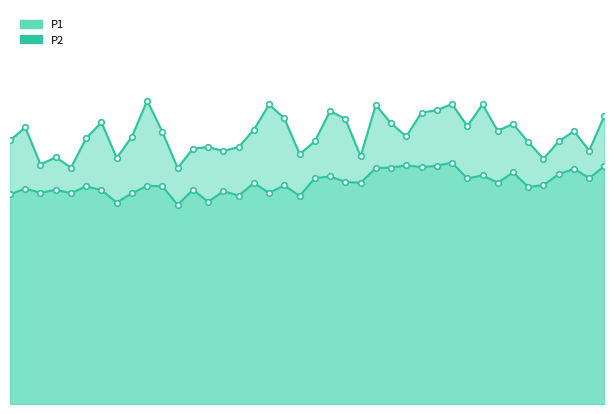

What is the value of the P1 point at the 23rd from the left?

24.5